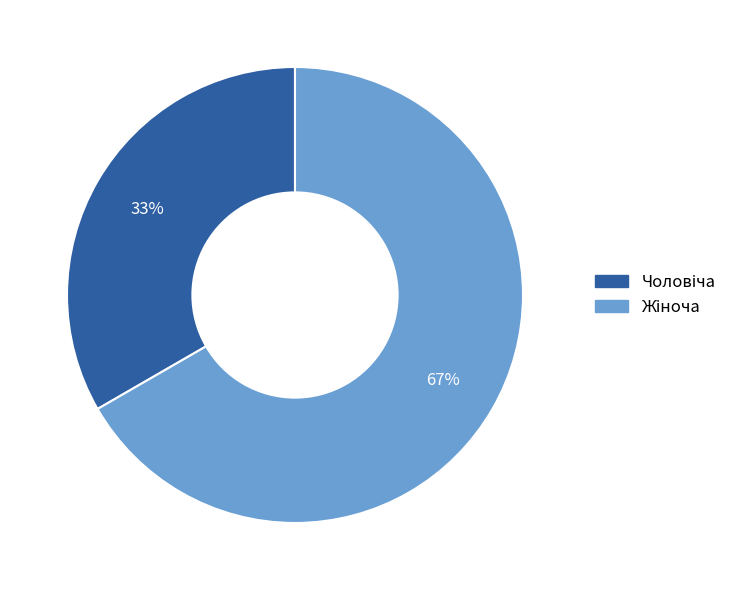

To the nearest percent, what is the average slice percentage?

50%